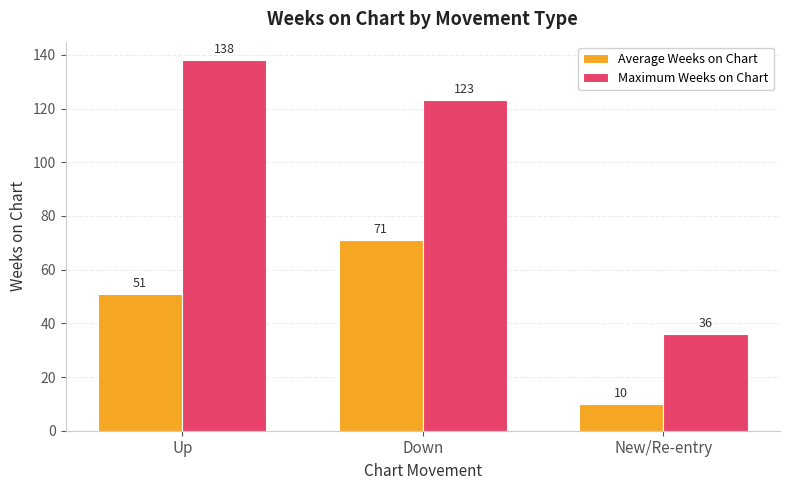

List the series in order of their peak value, lowest first.

Average Weeks on Chart, Maximum Weeks on Chart